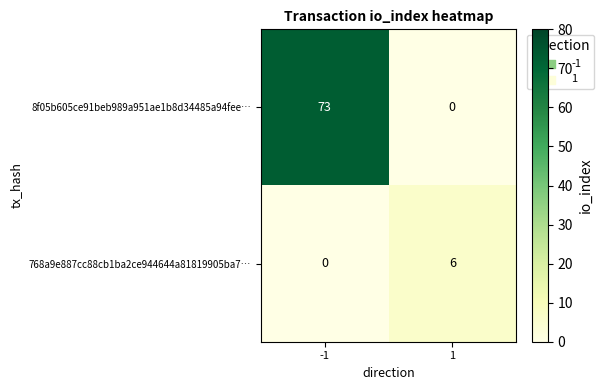

What is the maximum value for 768a9e887cc88cb1ba2ce944644a81819905ba7…?

6